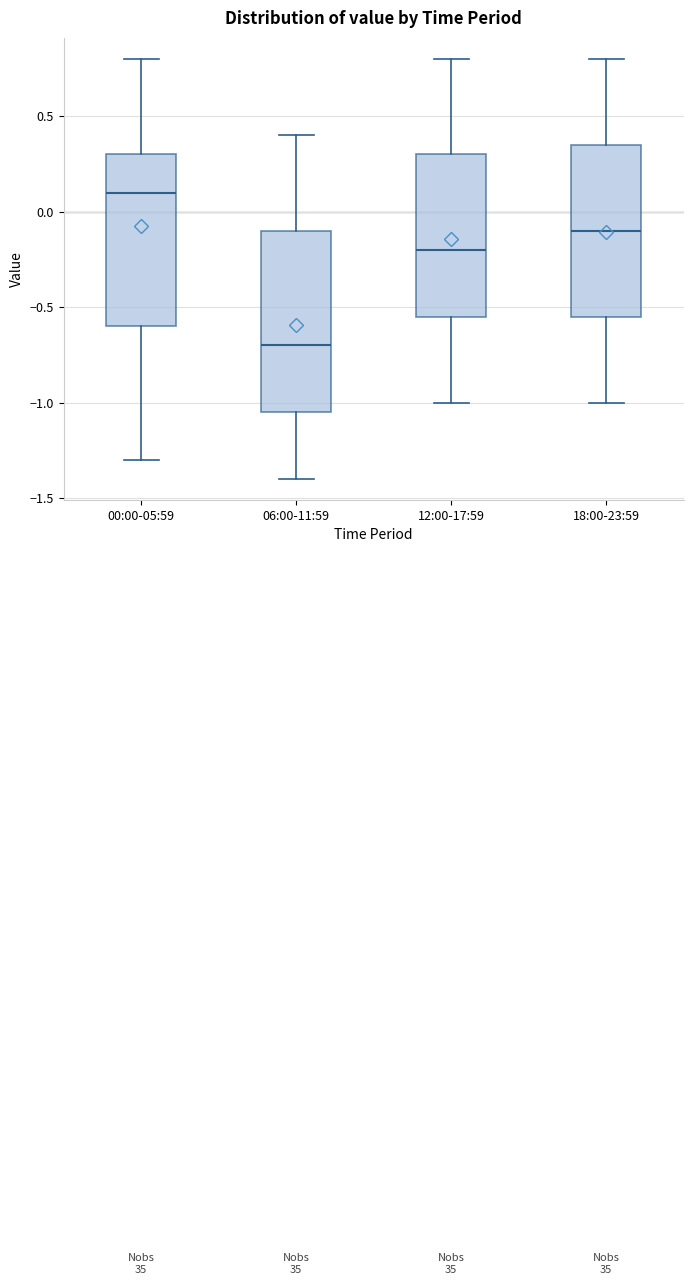

Comparing the boxes themselves (not the whiskers), which one is the tallest?

06:00-11:59